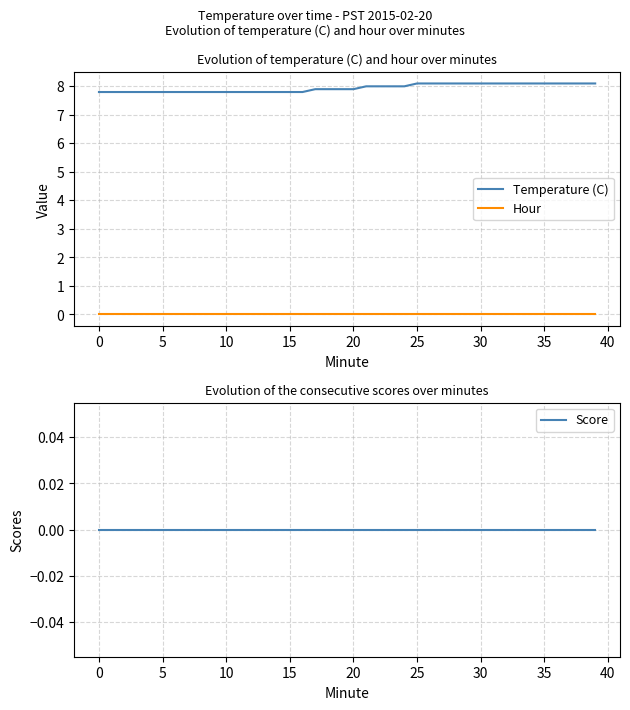

True or false: Temperature (C) and Hour cross at least once.

False